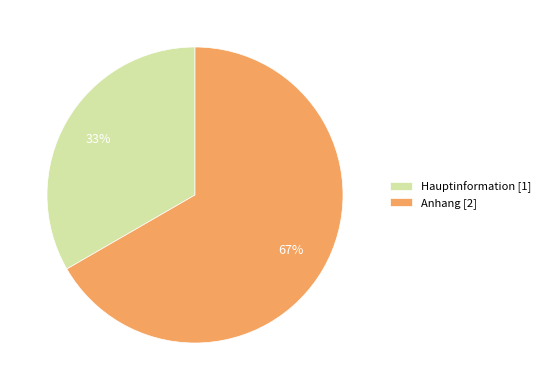

To the nearest percent, what percentage of the pie is Anhang?

67%